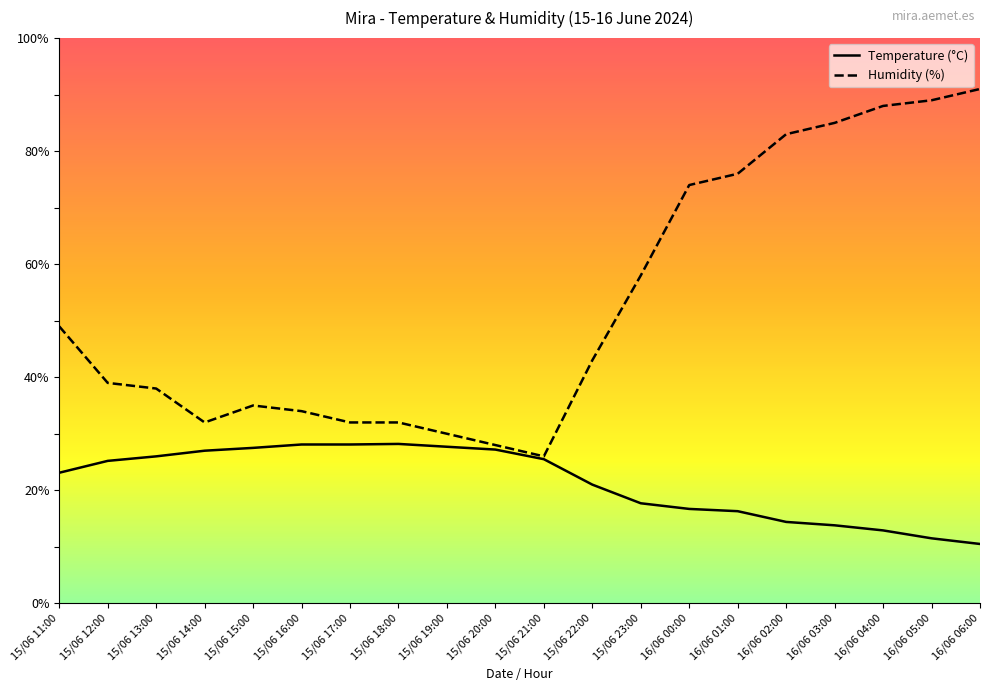

What is the label of the 3rd point from the left?

15/06 13:00